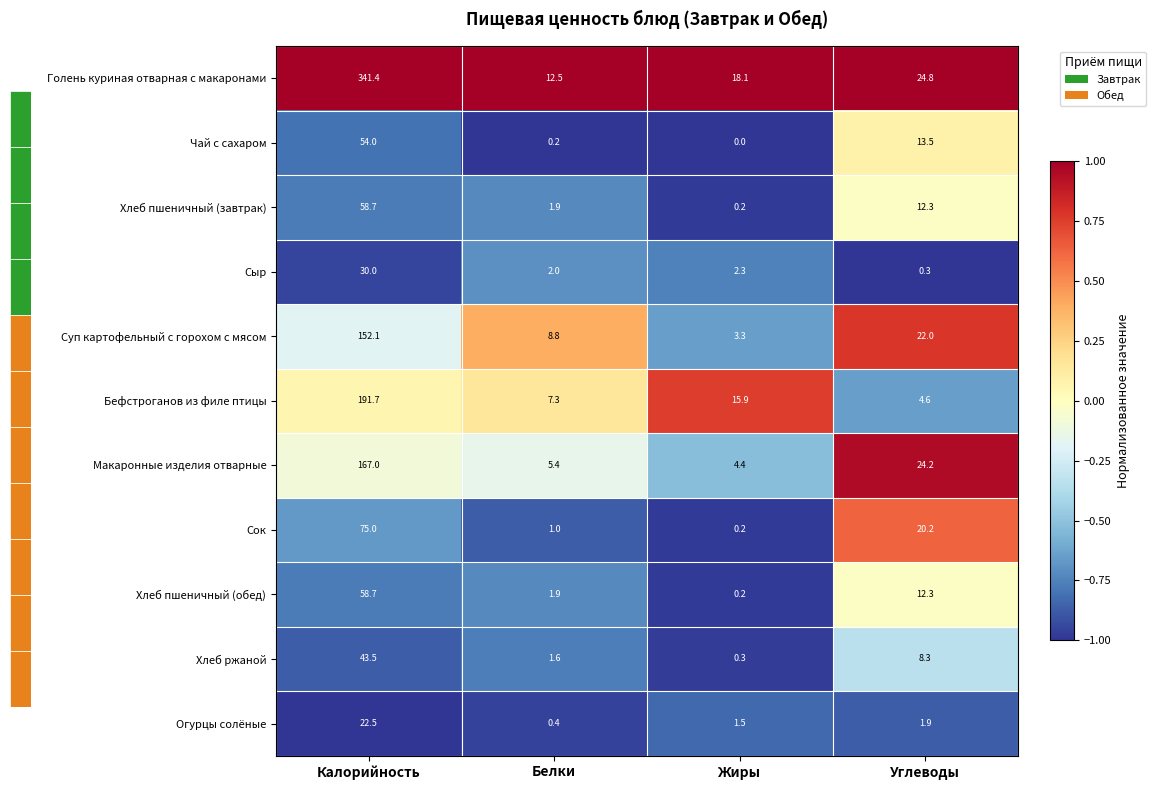

What is the total value across all series at Калорийность?

1194.6